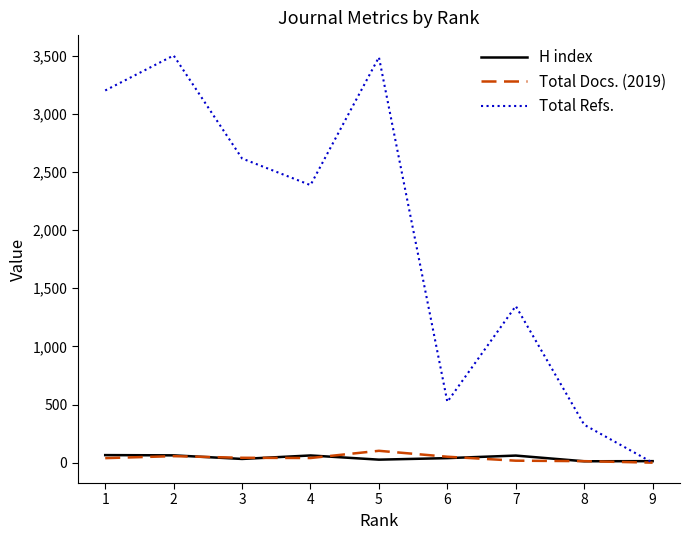

Which series has the largest total across all categories?

Total Refs.